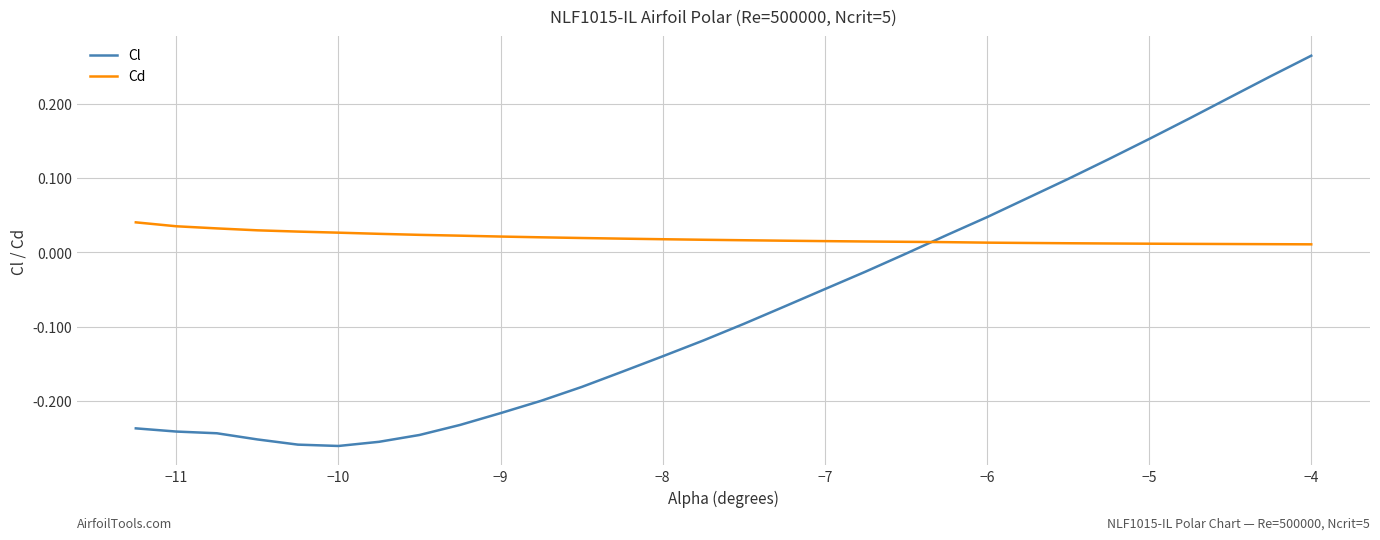

How many times do Cd and Cl cross each other?

1